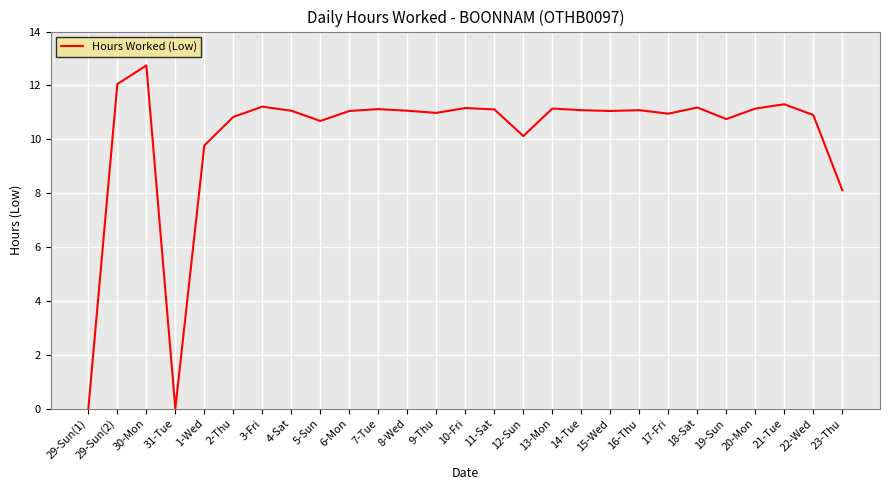

What is the change in value from 18-Sat to 22-Wed?

-0.3